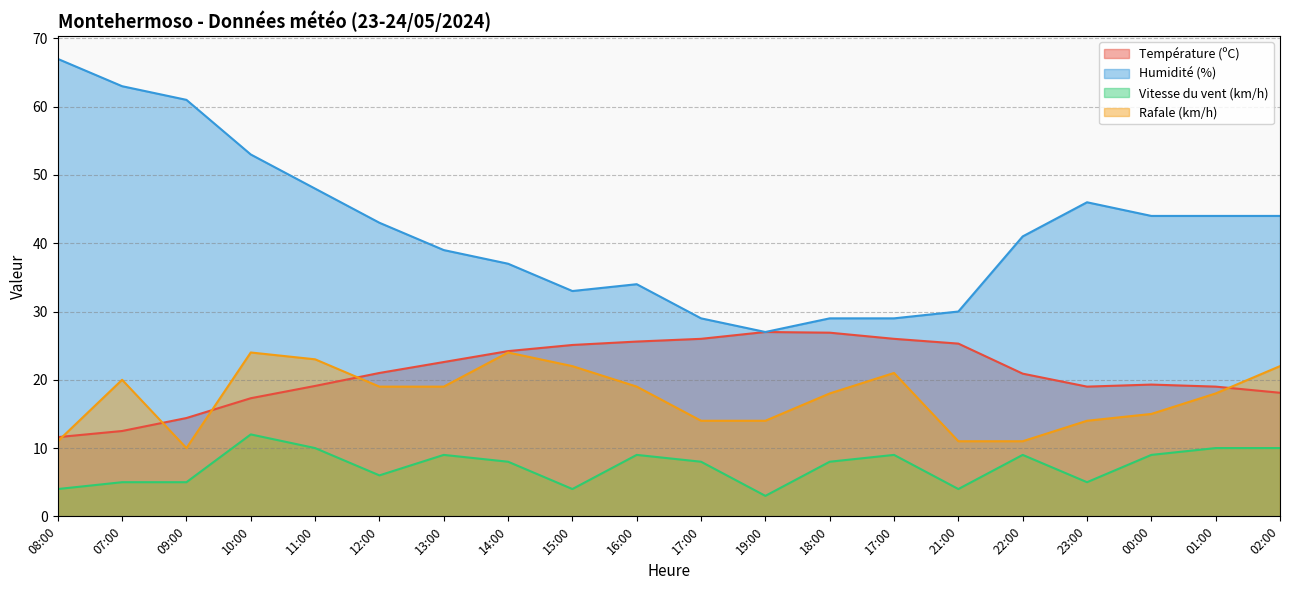

Reading left to right, what are all the values shown in this chart?

Température (ºC): 11.6	12.5	14.4	17.3	19.1	21.0	22.6	24.2	25.1	25.6	26.0	27.0	26.9	26.0	25.3	20.9	19.0	19.3	19.0	18.1
Humidité (%): 67.0	63.0	61.0	53.0	48.0	43.0	39.0	37.0	33.0	34.0	29.0	27.0	29.0	29.0	30.0	41.0	46.0	44.0	44.0	44.0
Vitesse du vent (km/h): 4.0	5.0	5.0	12.0	10.0	6.0	9.0	8.0	4.0	9.0	8.0	3.0	8.0	9.0	4.0	9.0	5.0	9.0	10.0	10.0
Rafale (km/h): 11.0	20.0	10.0	24.0	23.0	19.0	19.0	24.0	22.0	19.0	14.0	14.0	18.0	21.0	11.0	11.0	14.0	15.0	18.0	22.0